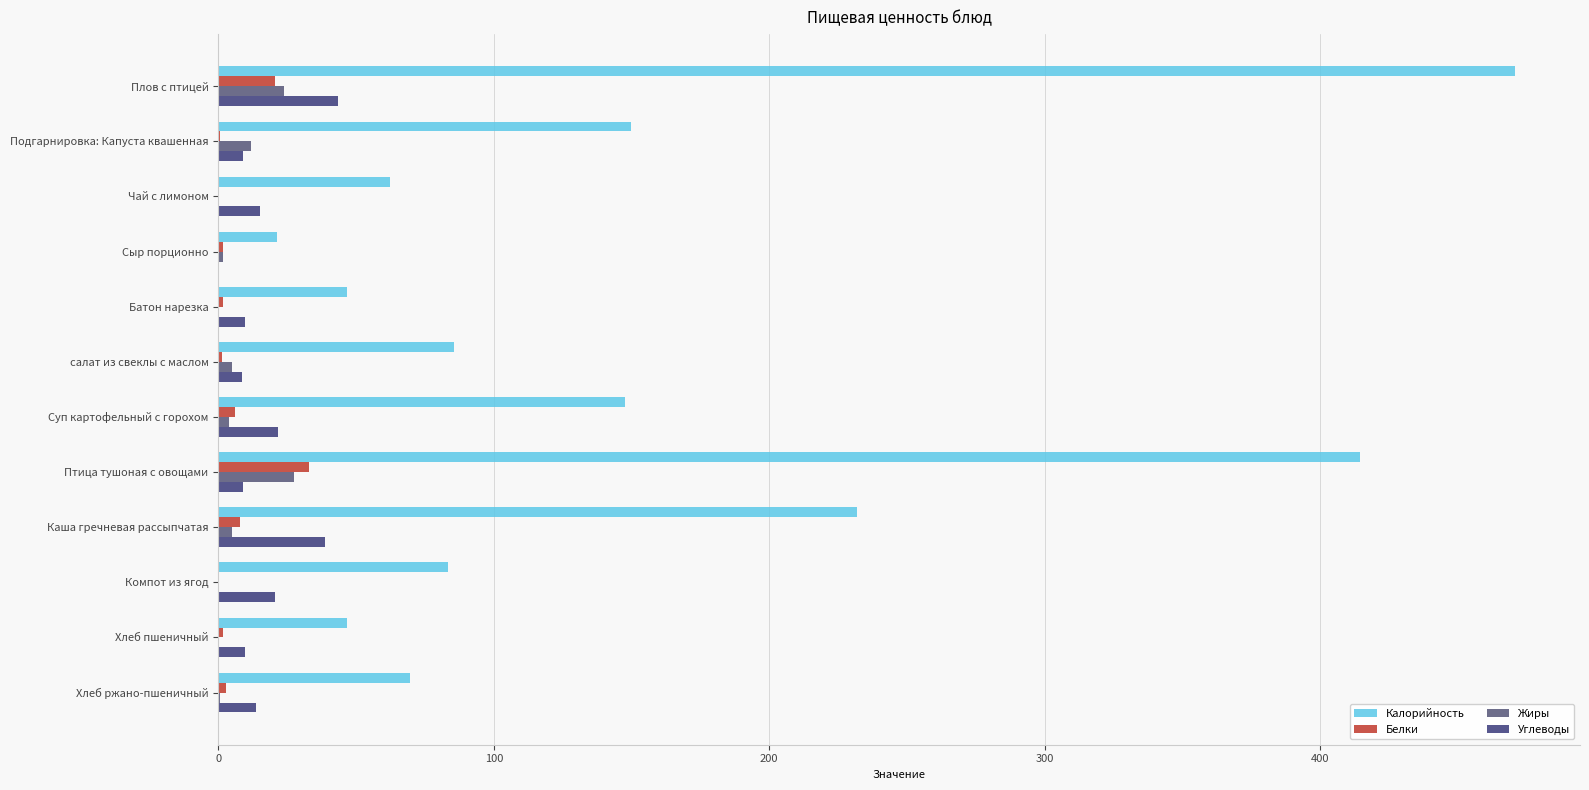

Which series has the largest total across all categories?

Калорийность